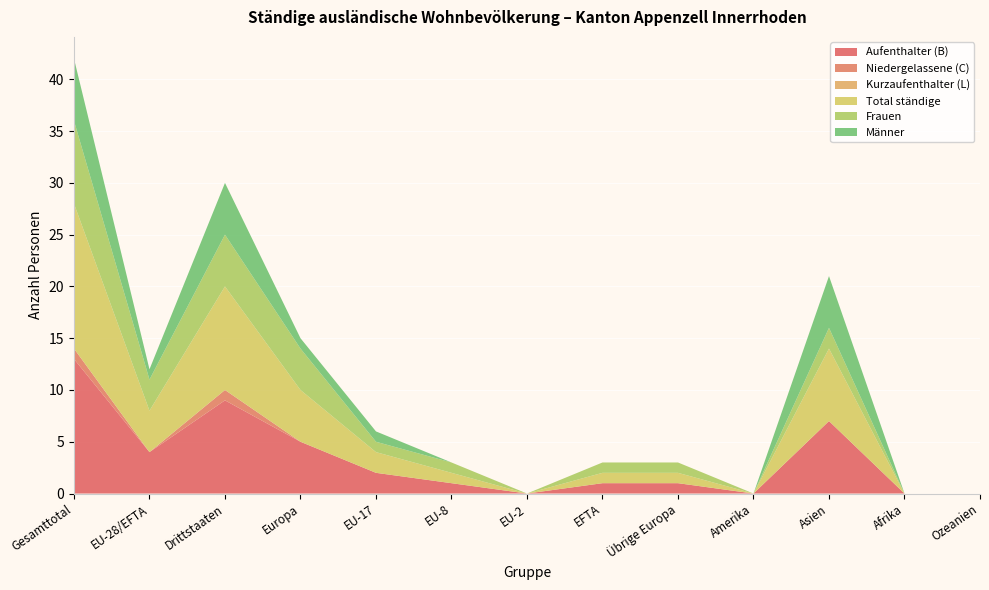

Reading right to left, list all the values displayed in this chart.

Aufenthalter (B): Ozeanien=0	Afrika=0	Asien=7	Amerika=0	Übrige Europa=1	EFTA=1	EU-2=0	EU-8=1	EU-17=2	Europa=5	Drittstaaten=9	EU-28/EFTA=4	Gesamttotal=13
Niedergelassene (C): Ozeanien=0	Afrika=0	Asien=0	Amerika=0	Übrige Europa=0	EFTA=0	EU-2=0	EU-8=0	EU-17=0	Europa=0	Drittstaaten=1	EU-28/EFTA=0	Gesamttotal=1
Kurzaufenthalter (L): Ozeanien=0	Afrika=0	Asien=0	Amerika=0	Übrige Europa=0	EFTA=0	EU-2=0	EU-8=0	EU-17=0	Europa=0	Drittstaaten=0	EU-28/EFTA=0	Gesamttotal=0
Total ständige: Ozeanien=0	Afrika=0	Asien=7	Amerika=0	Übrige Europa=1	EFTA=1	EU-2=0	EU-8=1	EU-17=2	Europa=5	Drittstaaten=10	EU-28/EFTA=4	Gesamttotal=14
Frauen: Ozeanien=0	Afrika=0	Asien=2	Amerika=0	Übrige Europa=1	EFTA=1	EU-2=0	EU-8=1	EU-17=1	Europa=4	Drittstaaten=5	EU-28/EFTA=3	Gesamttotal=8
Männer: Ozeanien=0	Afrika=0	Asien=5	Amerika=0	Übrige Europa=0	EFTA=0	EU-2=0	EU-8=0	EU-17=1	Europa=1	Drittstaaten=5	EU-28/EFTA=1	Gesamttotal=6